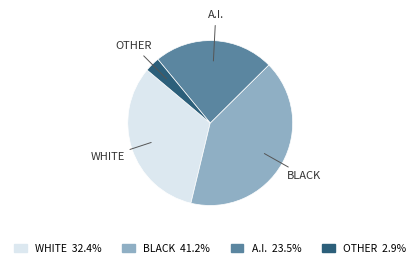

Which category has the biggest portion of the pie?

BLACK